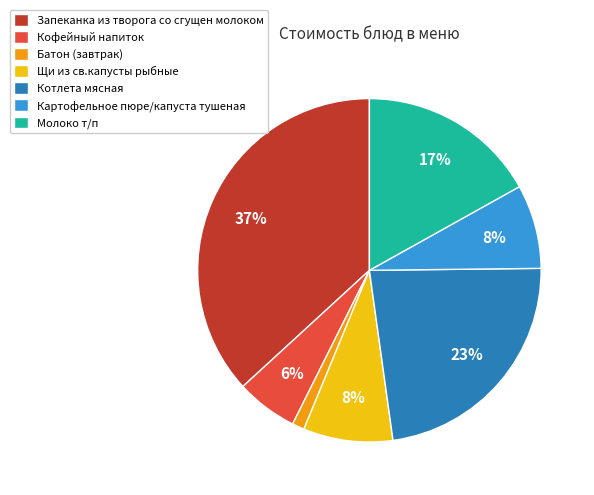

Combined, do Батон (завтрак) and Молоко т/п account for over 50%?

No